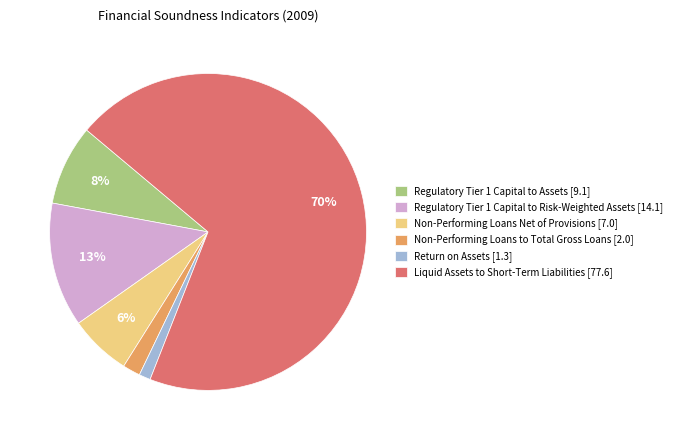

Which category accounts for the majority?

Liquid Assets to Short-Term Liabilities